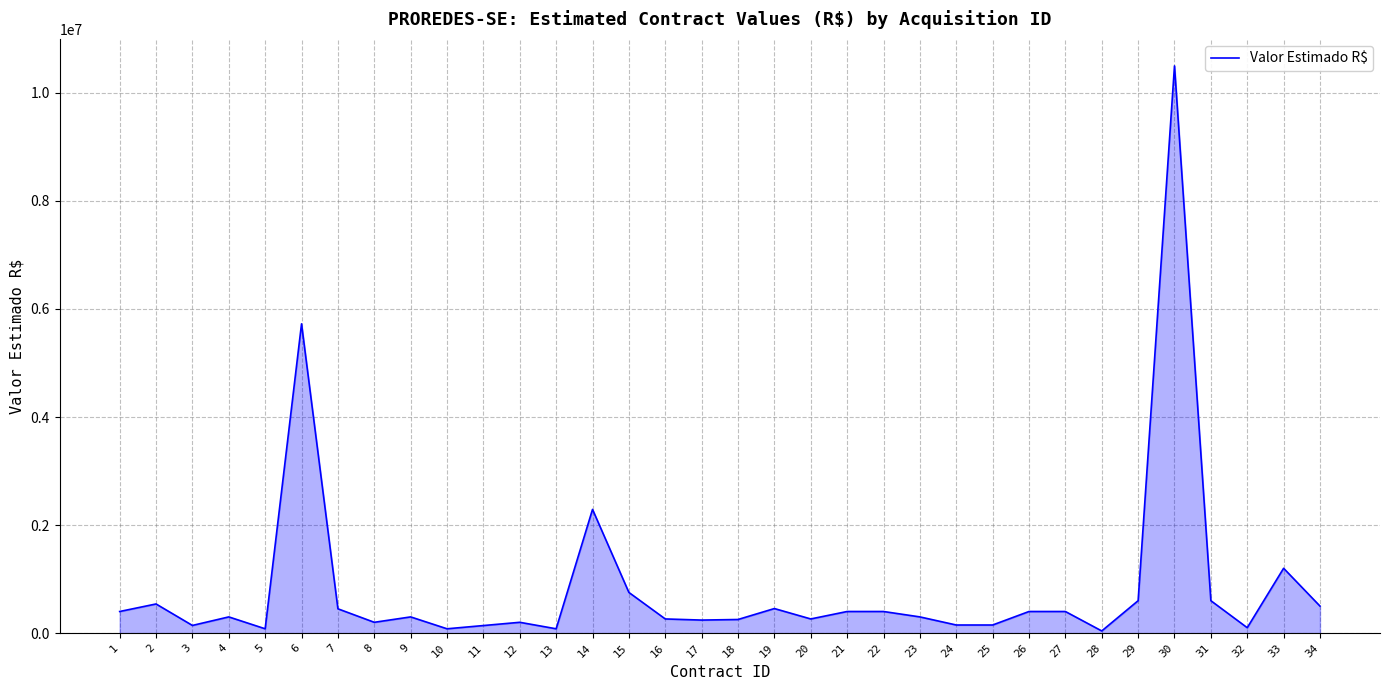

How many series are shown in this chart?

1